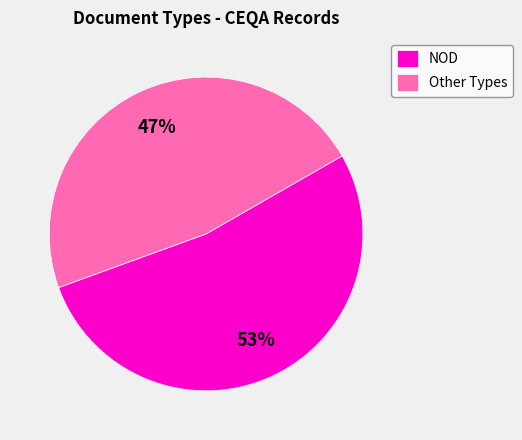

True or false: Other Types accounts for 62% of the total.

False